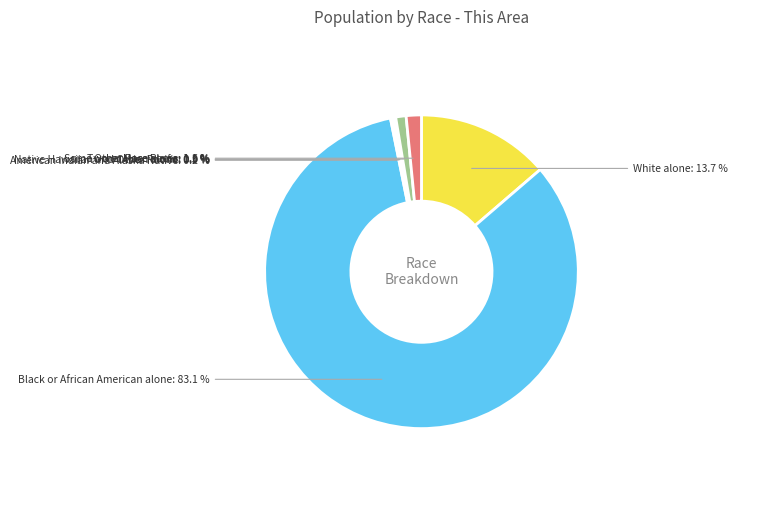

Which category has the biggest portion of the pie?

Black or African American alone